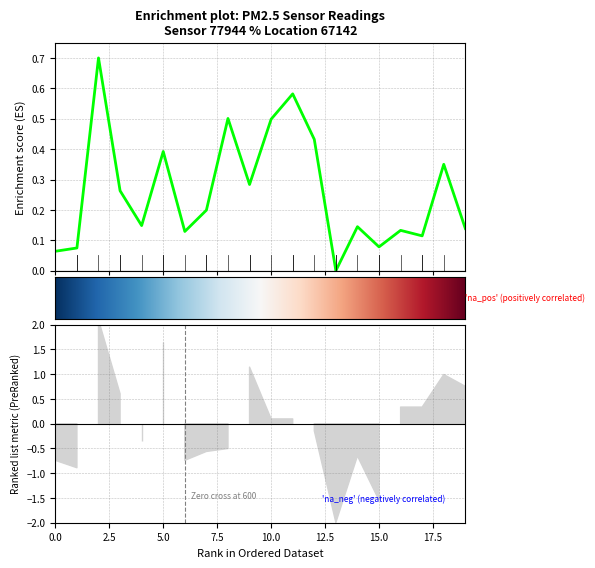

Which has a higher value, 07:00 or 05:30?

05:30